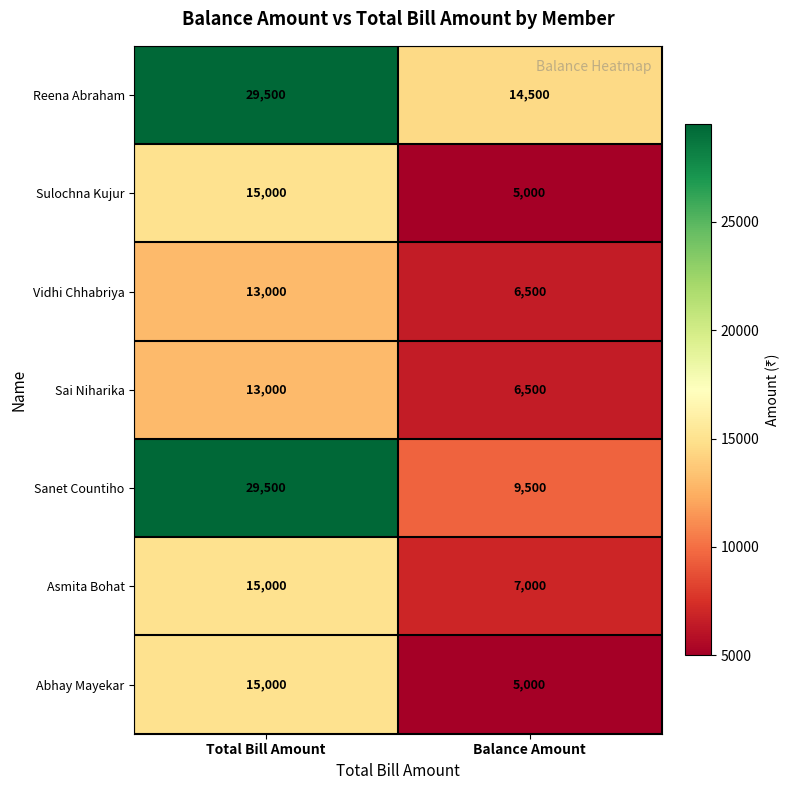

The value of Sanet Countiho at Balance Amount is 9500. True or false?

True